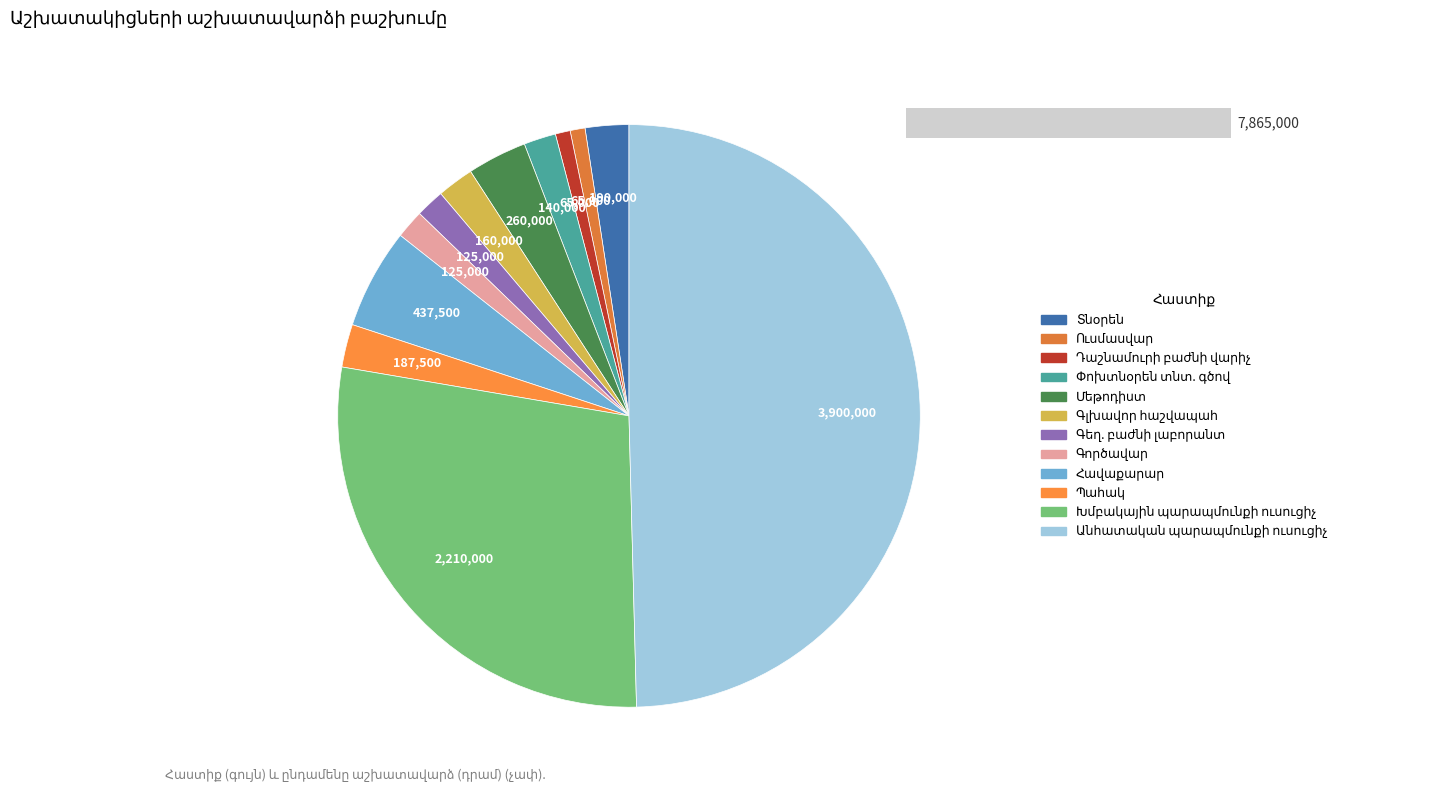

What percentage is the Հավաքարար slice, to the nearest percent?

6%